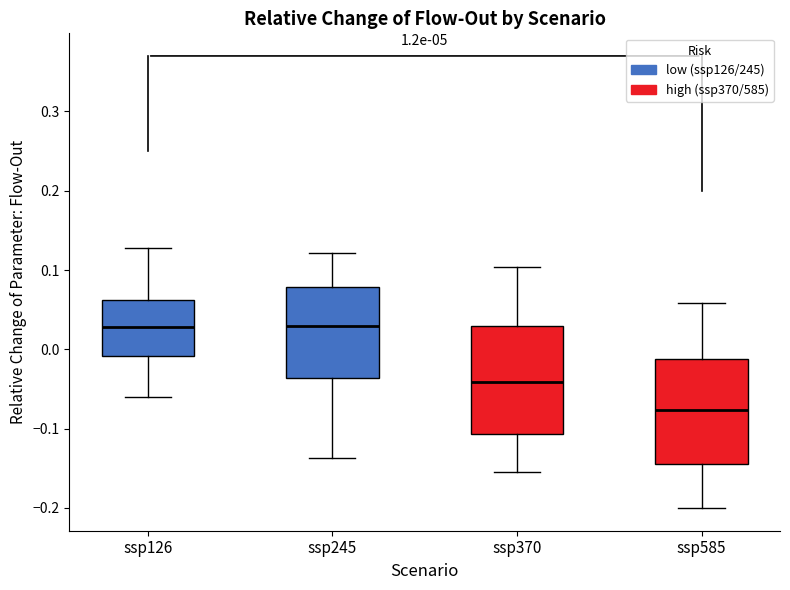

Which box has the lowest median line?

ssp585